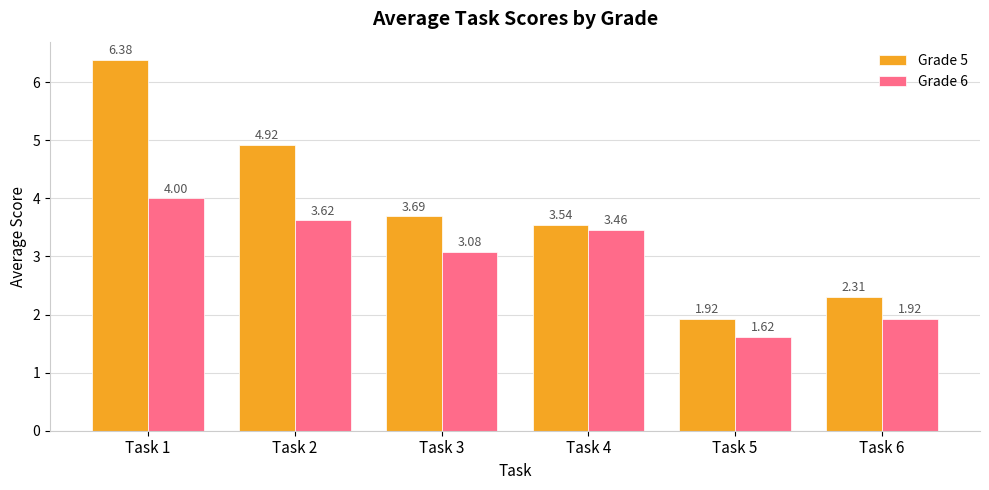

At how many categories does at least one series exceed 1?

6